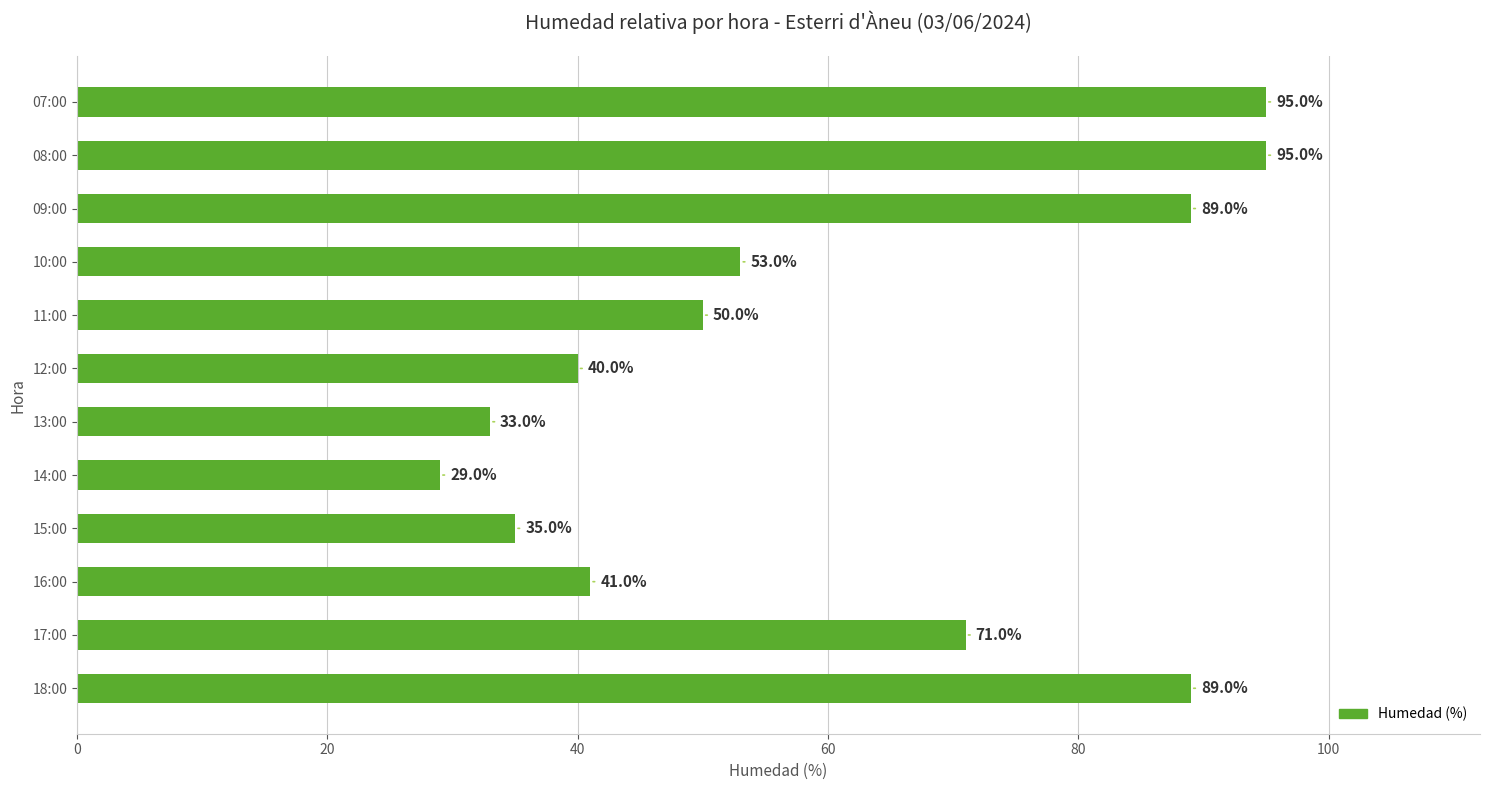

How many values are below 53?

6